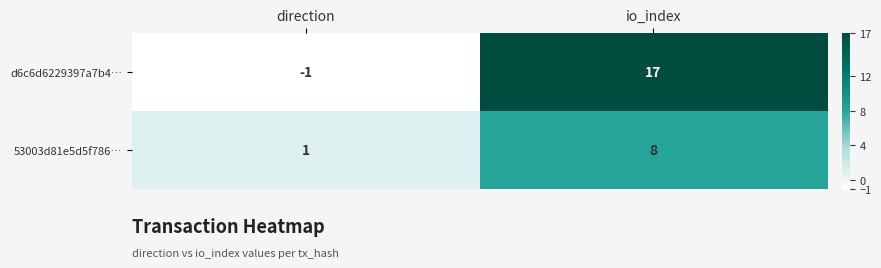

What is the smallest value displayed?

-1